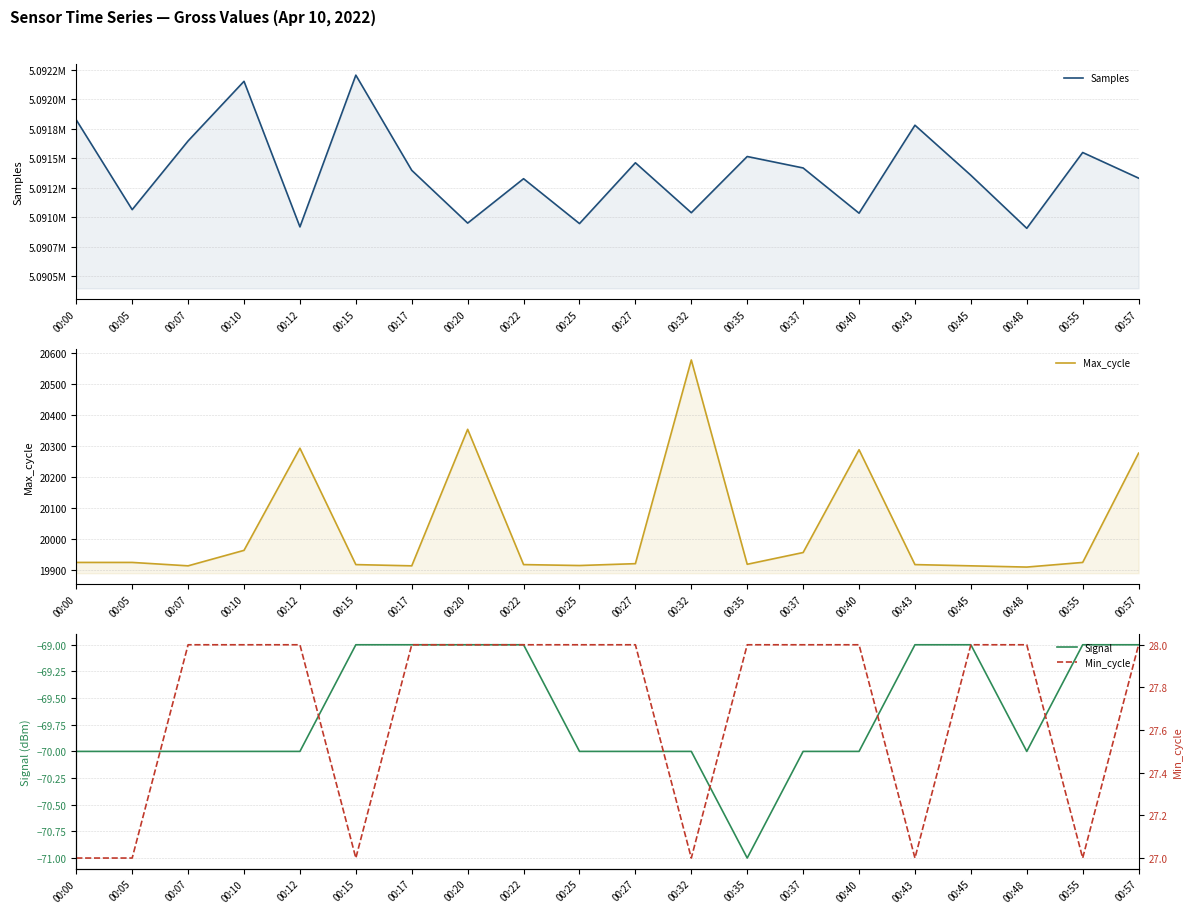

What is the total value across all series at 00:35?

5111390